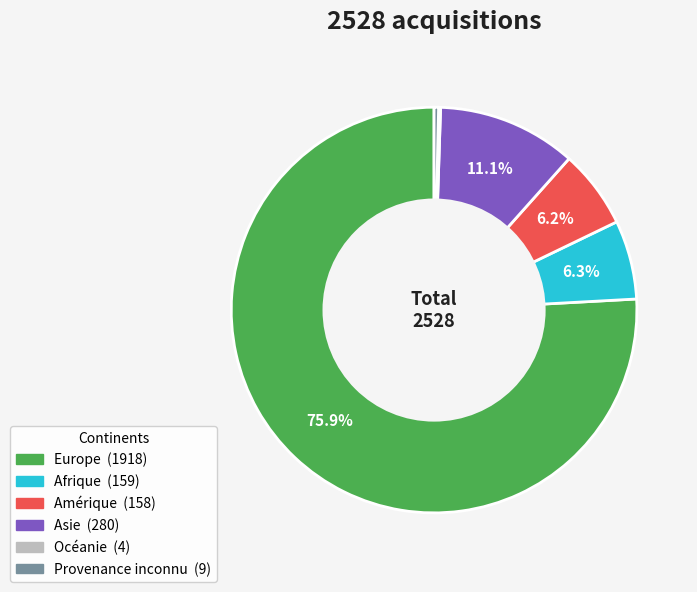

What is the largest slice in the pie chart?

Europe